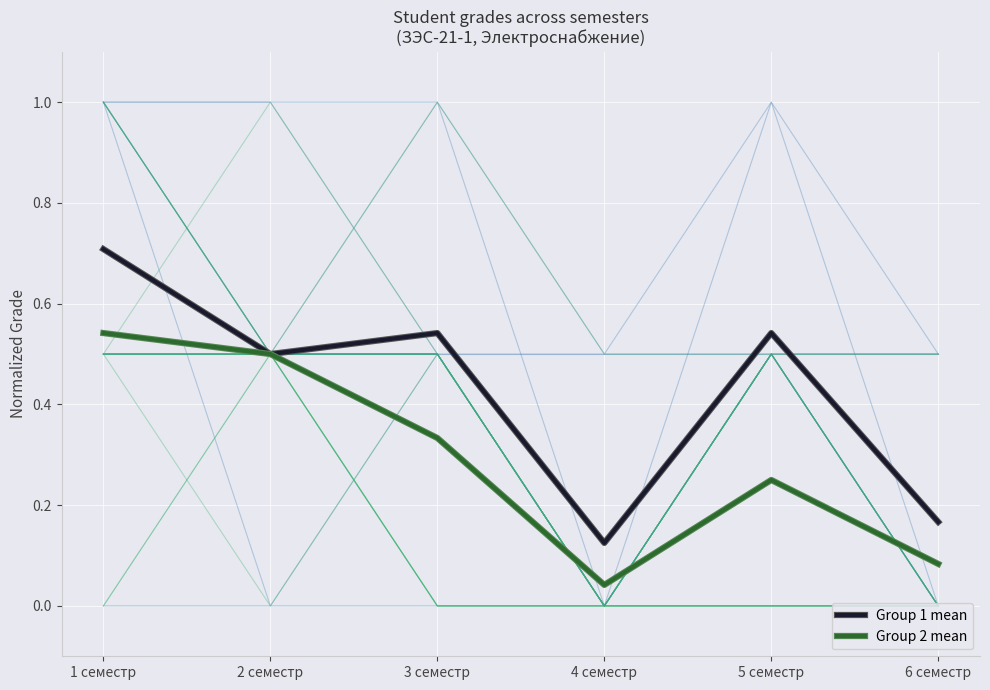

At which category does the chart reach its peak across all series?

1 семестр